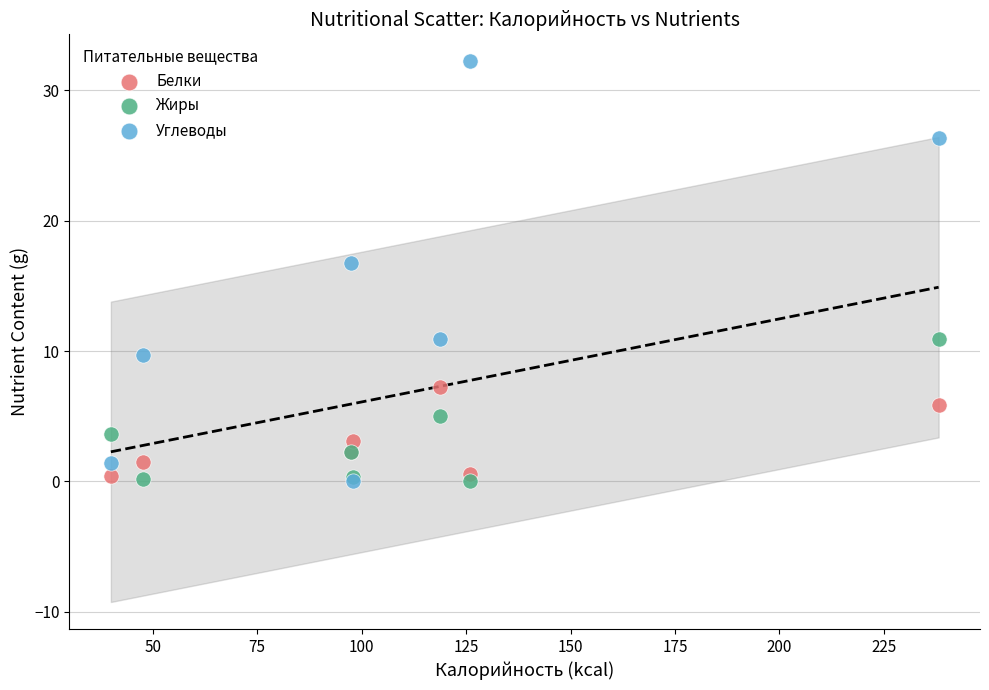

Which series has the widest spread of Y values?

Углеводы